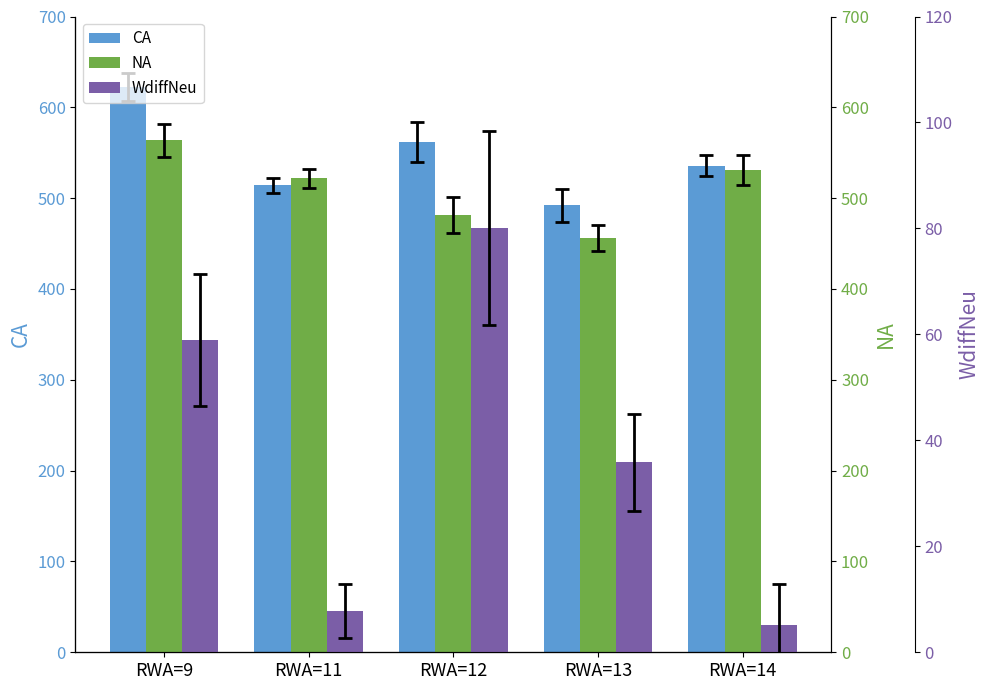

Between RWA=12 and RWA=13, which is larger?

RWA=12